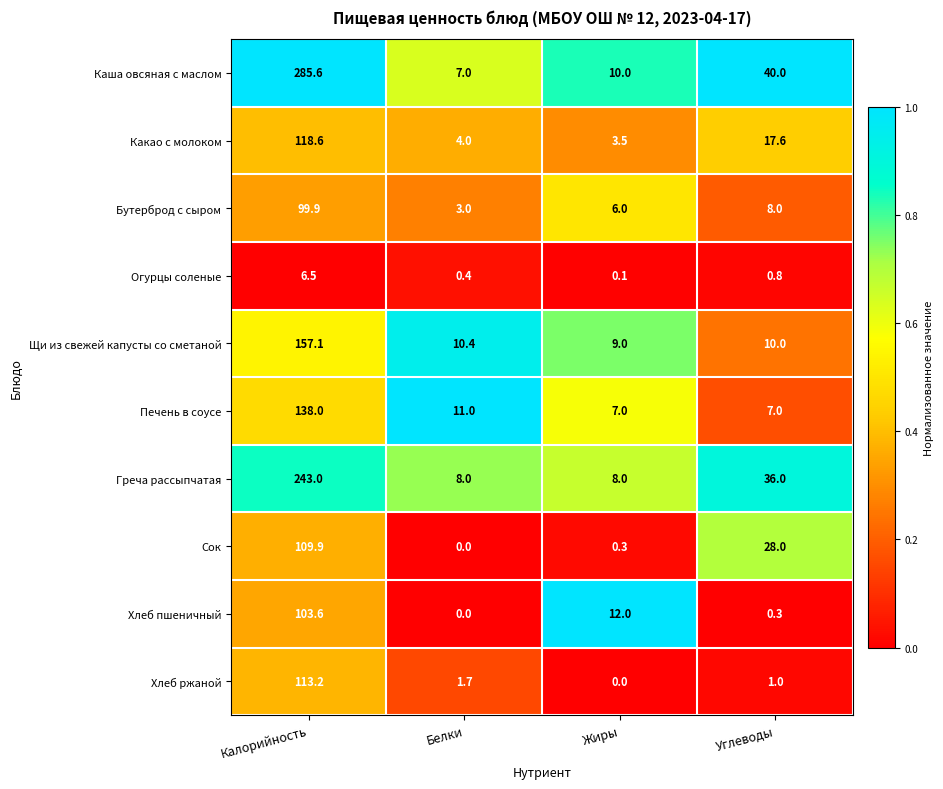

Rank the series at Жиры from highest to lowest value.

Хлеб пшеничный, Каша овсяная с маслом, Щи из свежей капусты со сметаной, Греча рассыпчатая, Печень в соусе, Бутерброд с сыром, Какао с молоком, Сок, Огурцы соленые, Хлеб ржаной